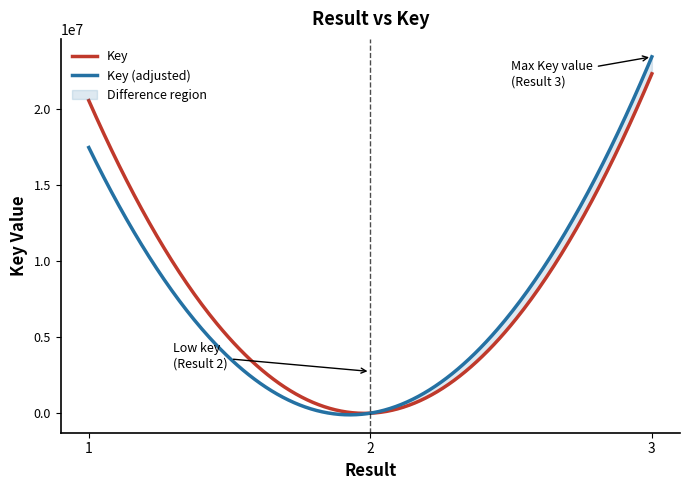

Where does the data first go above 20539156?

3